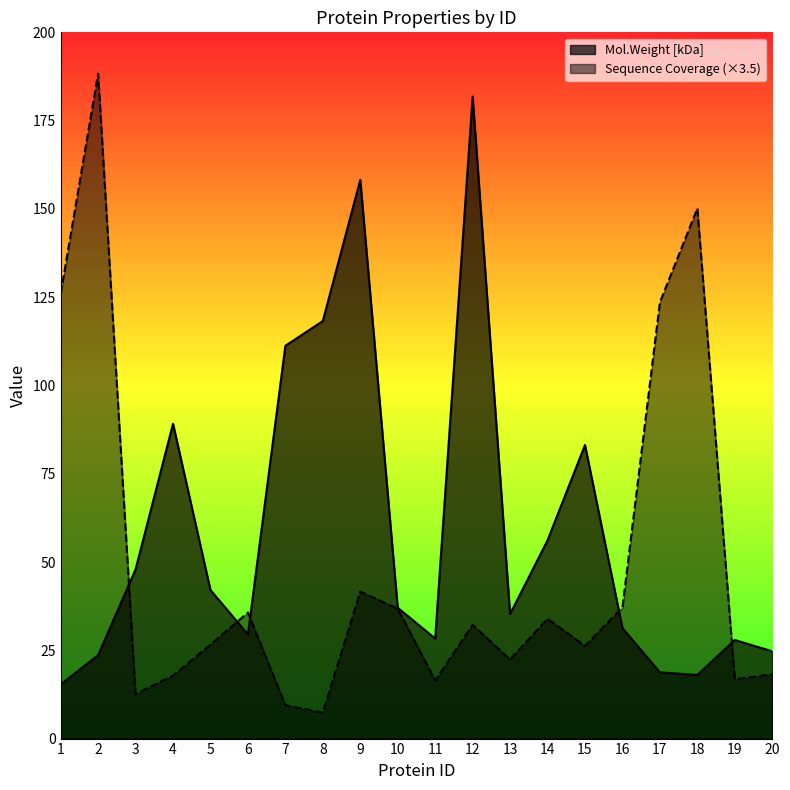

What is the difference between the Sequence Coverage values at 14 and 4?

16.1